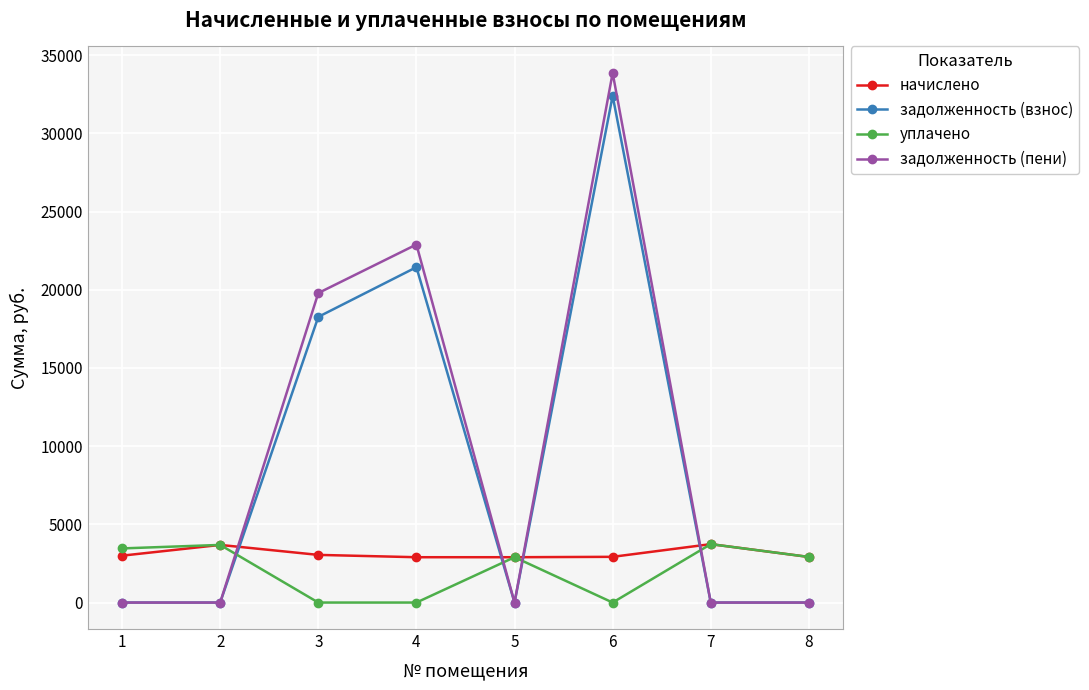

The value of уплачено at 1 is 3460.7. True or false?

True